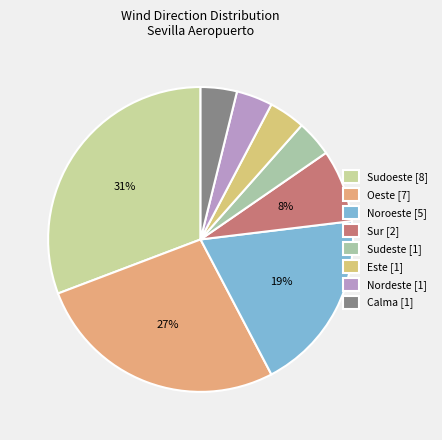

Rank the categories by value from highest to lowest.

Sudoeste, Oeste, Noroeste, Sur, Sudeste, Este, Nordeste, Calma